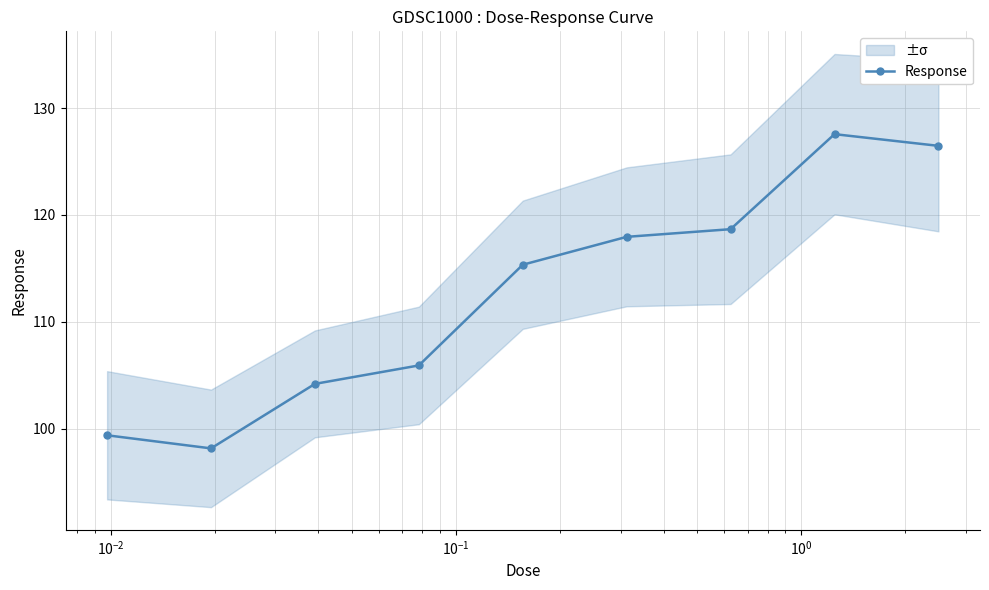

What is the value of the Response point at the 7th from the left?

118.7